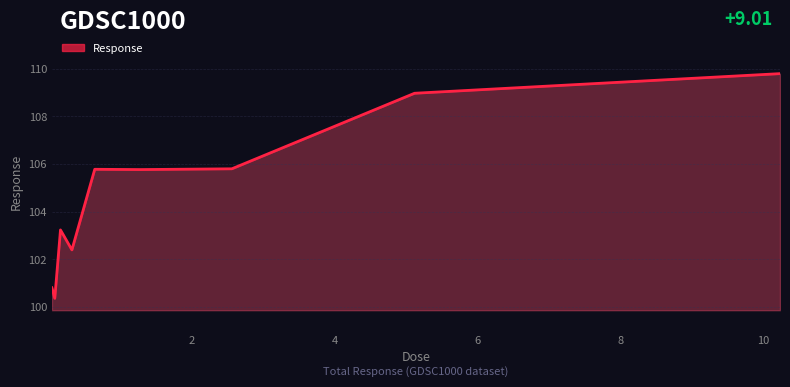

What is the average value?

104.8